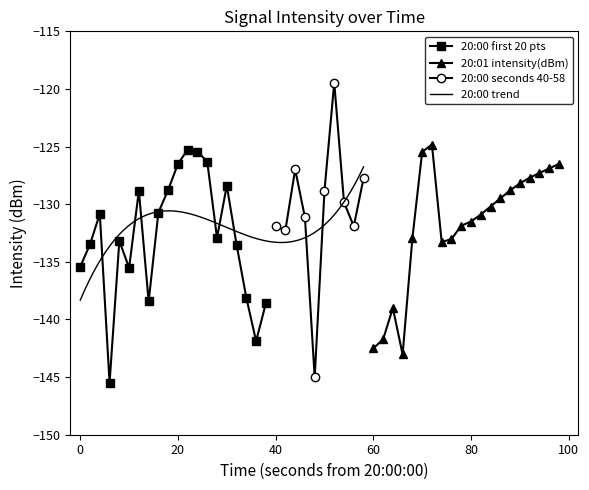

How many data points in 20:00 intensity(dBm) are less than -132?

11